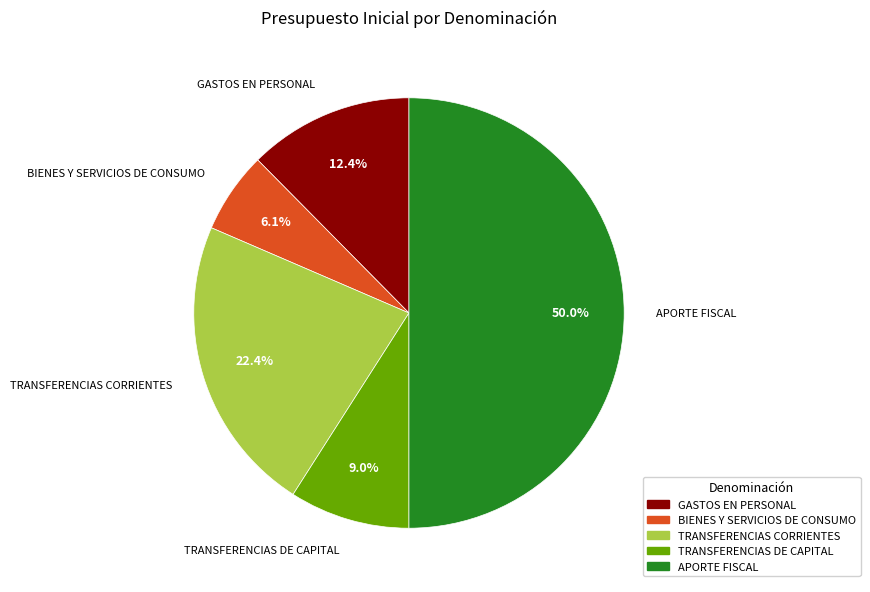

To the nearest percent, what is the combined percentage of GASTOS EN PERSONAL and TRANSFERENCIAS CORRIENTES?

35%